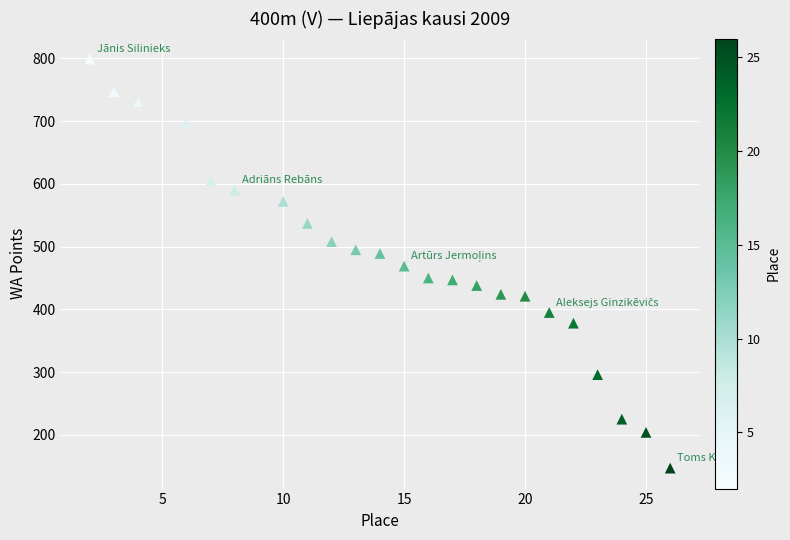

What is the range of Y values (max minus min)?

652